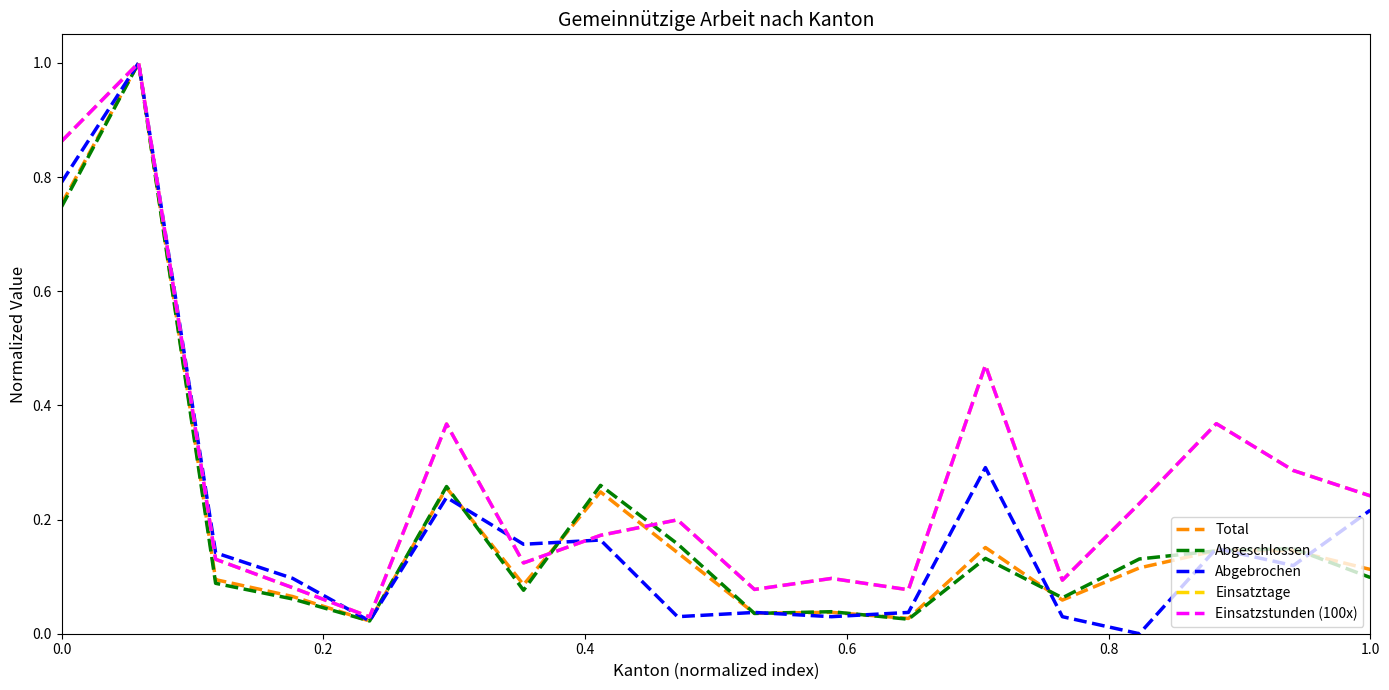

What is the highest value of the Abgeschlossen series?

1.0